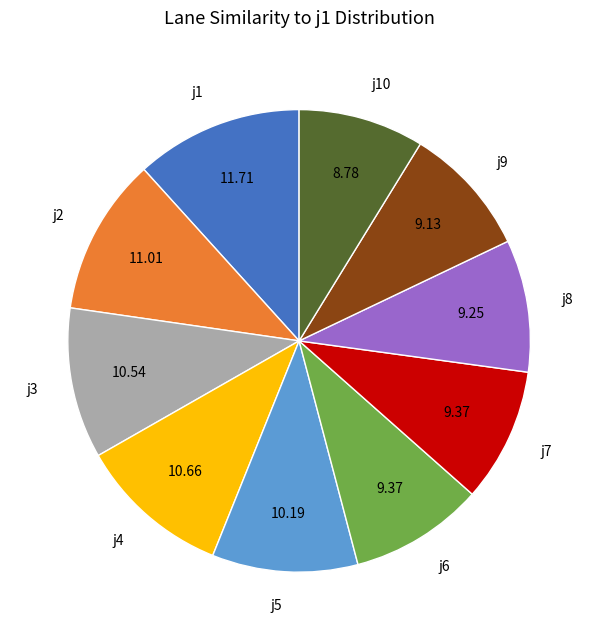

Is there any slice that represents more than half of the pie?

No